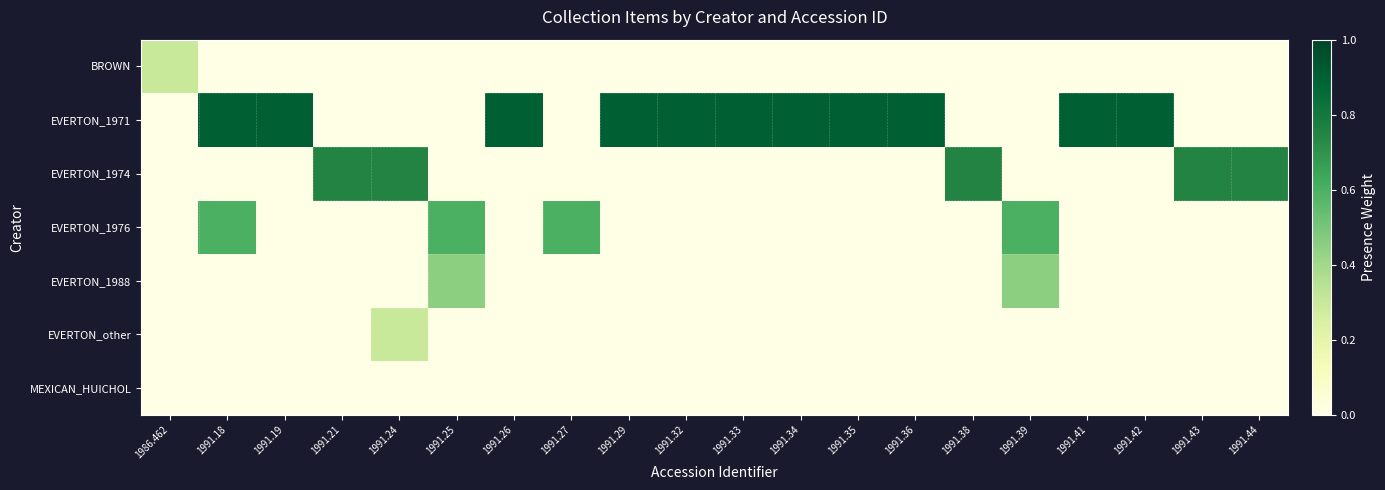

Count the number of categories in the chart.

20